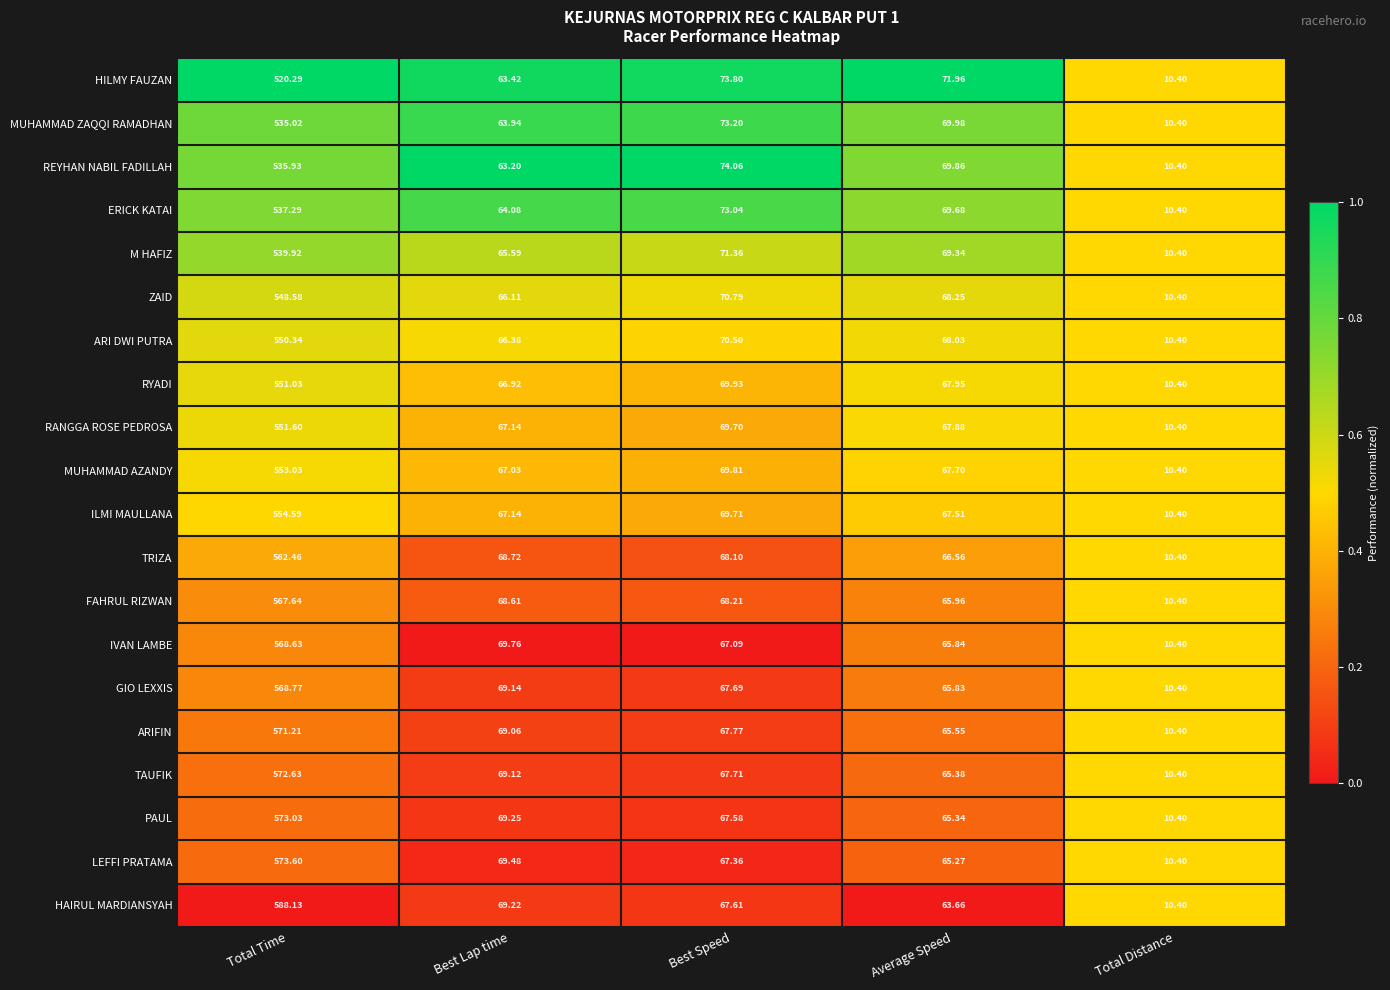

Rank the series at Best Speed from highest to lowest value.

REYHAN NABIL FADILLAH, HILMY FAUZAN, MUHAMMAD ZAQQI RAMADHAN, ERICK KATAI, M HAFIZ, ZAID, ARI DWI PUTRA, RYADI, MUHAMMAD AZANDY, ILMI MAULLANA, RANGGA ROSE PEDROSA, FAHRUL RIZWAN, TRIZA, ARIFIN, TAUFIK, GIO LEXXIS, HAIRUL MARDIANSYAH, PAUL, LEFFI PRATAMA, IVAN LAMBE